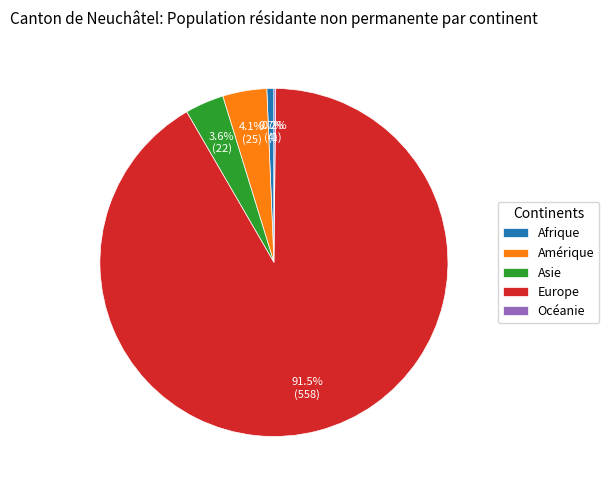

Does any single category account for the majority?

Yes